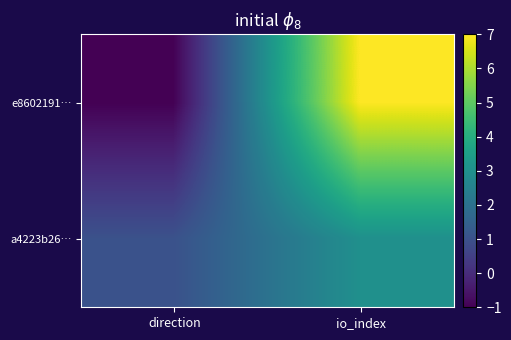

At how many categories does at least one series exceed 1?

1